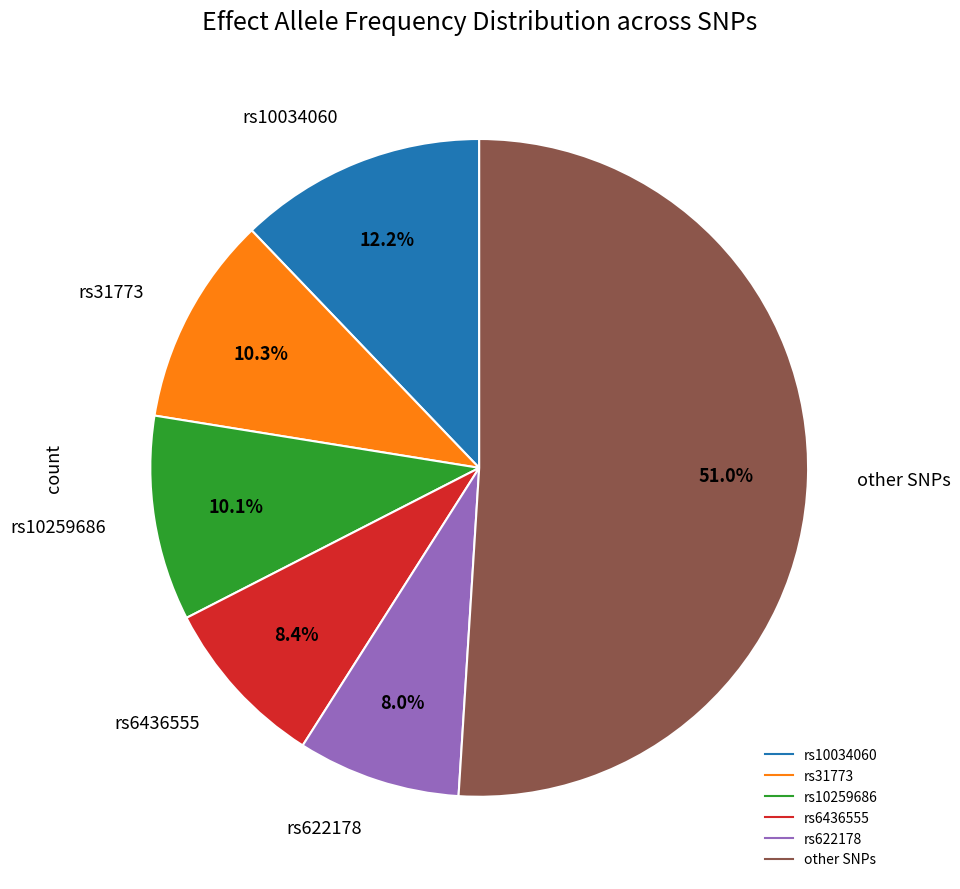

Count the number of slices in the pie.

6